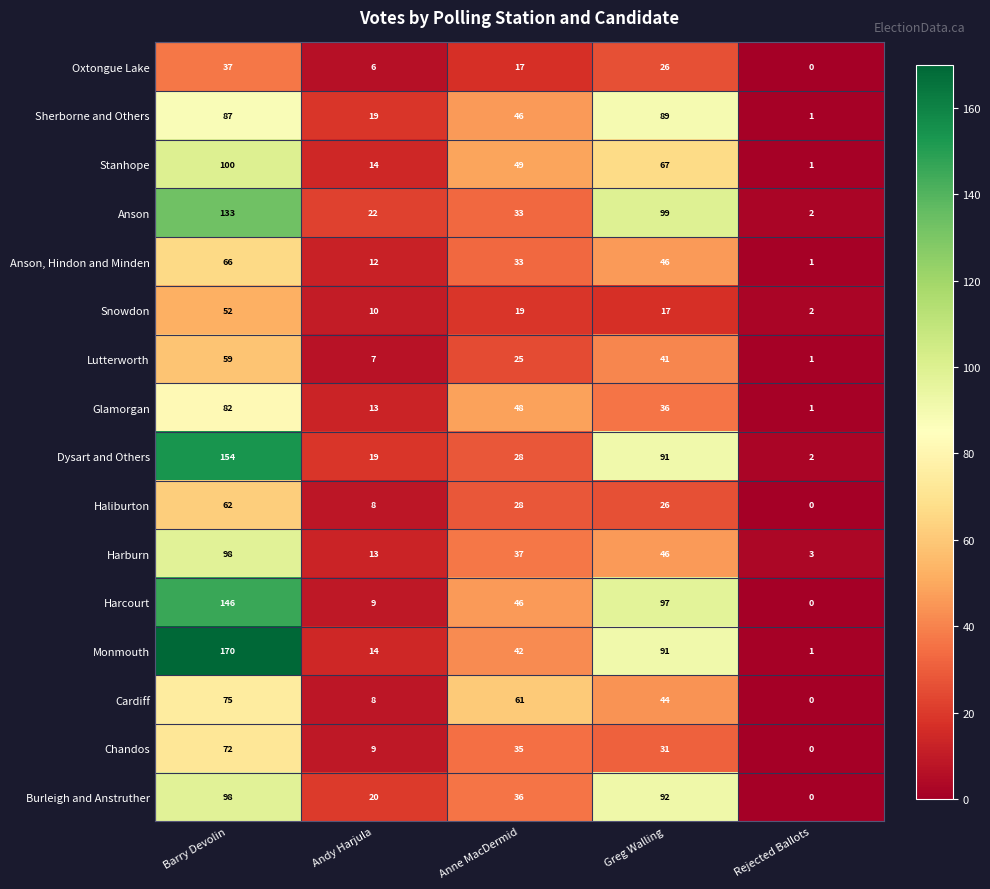

At which label is Stanhope closest to 50?

Anne MacDermid